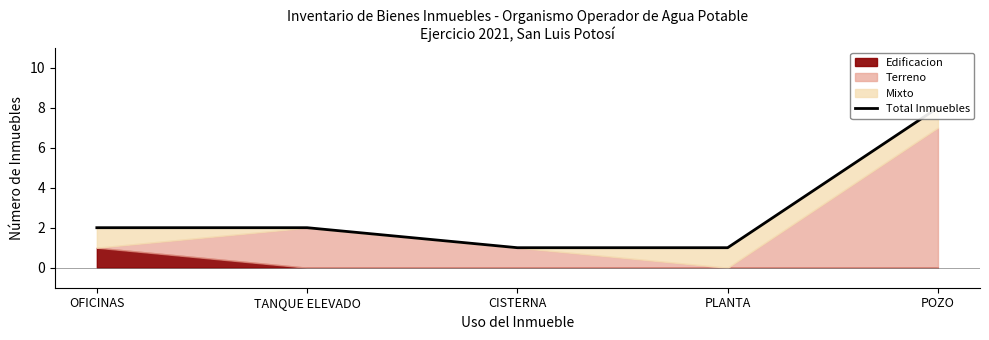

List the labels in order of value, smallest first.

CISTERNA, PLANTA, OFICINAS, TANQUE ELEVADO, POZO